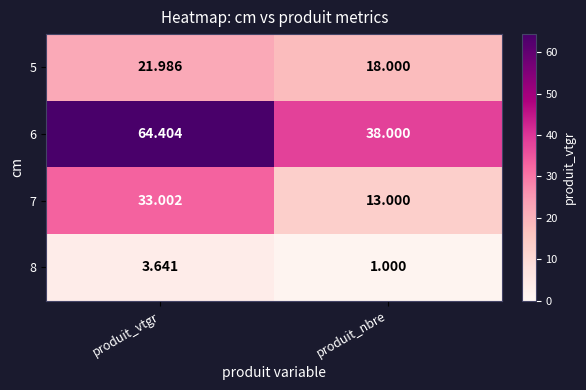

List the labels in order of 5 value, largest first.

produit_vtgr, produit_nbre